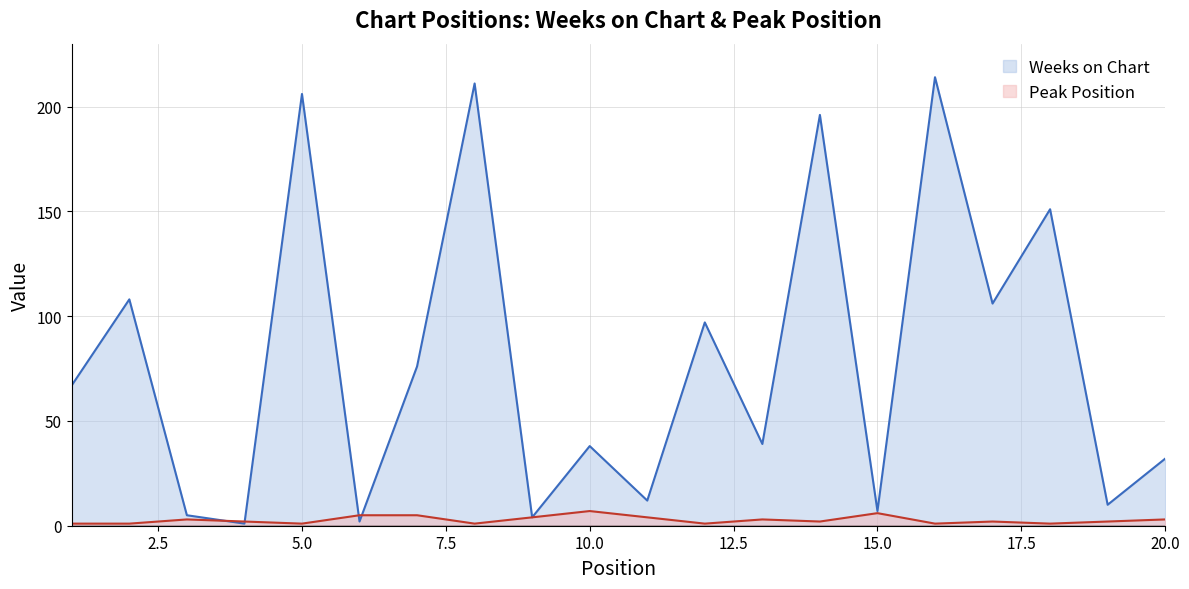

Between 1 and 7, which series saw the biggest shift?

Weeks on Chart